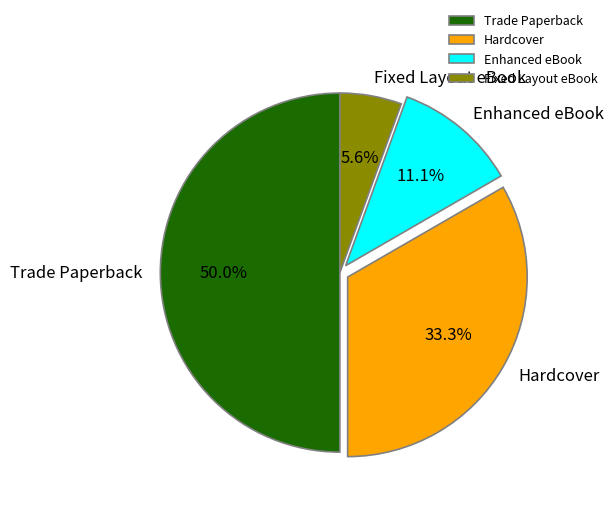

What is the ratio of the value at Enhanced eBook to the value at Hardcover?

0.3